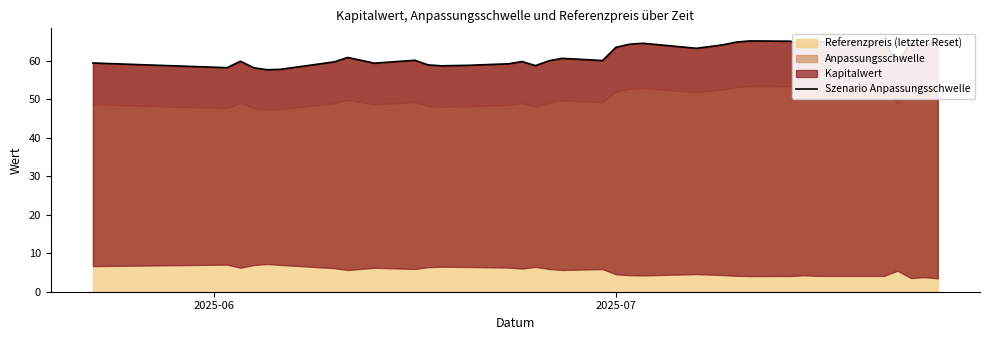

Count the number of values greater than 60.

22